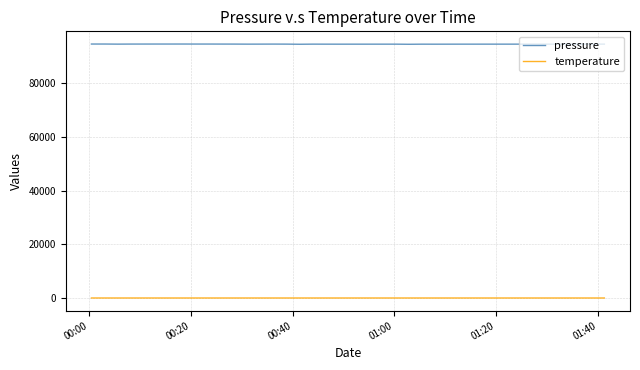

True or false: pressure and temperature cross at least once.

False